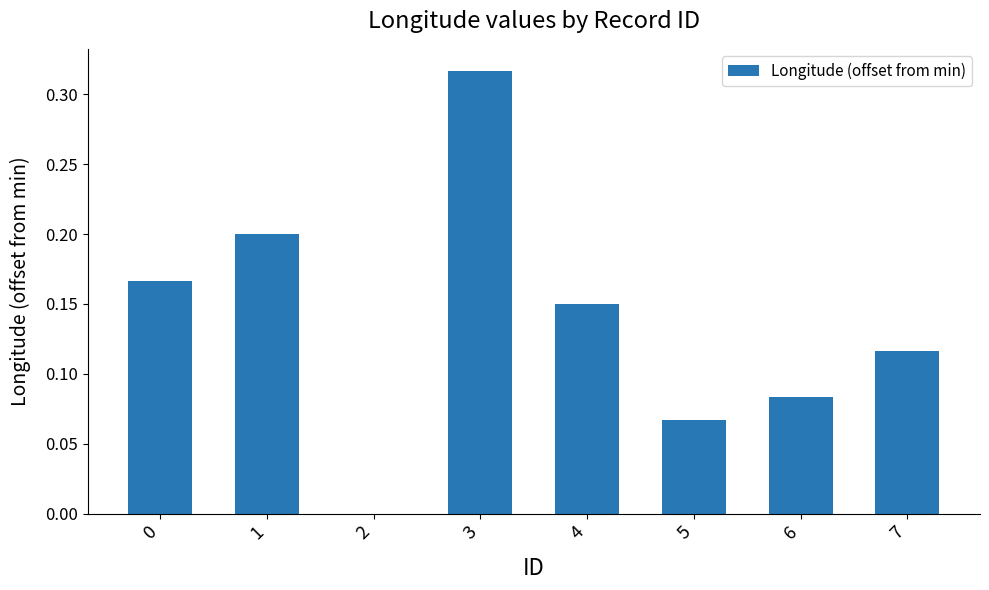

How many data points are above 0?

7